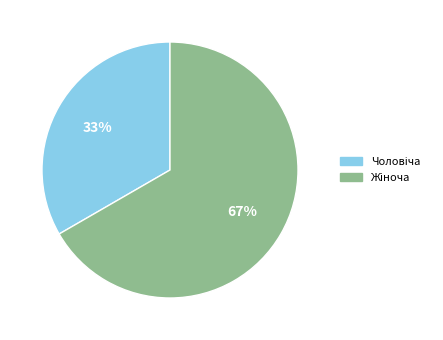

Is there a majority slice in this chart?

Yes